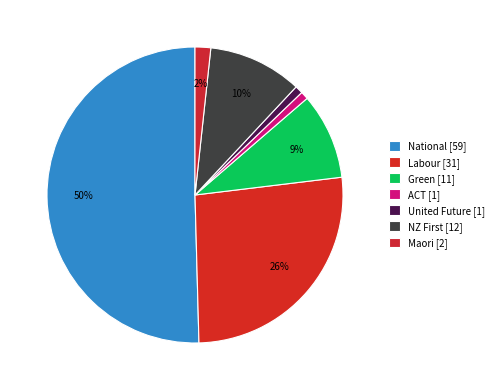

How many segments does this pie chart have?

7